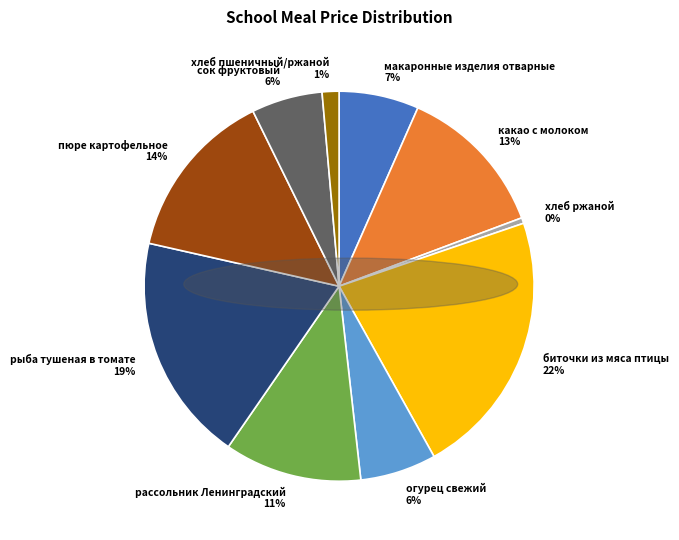

Count the number of slices in the pie.

10